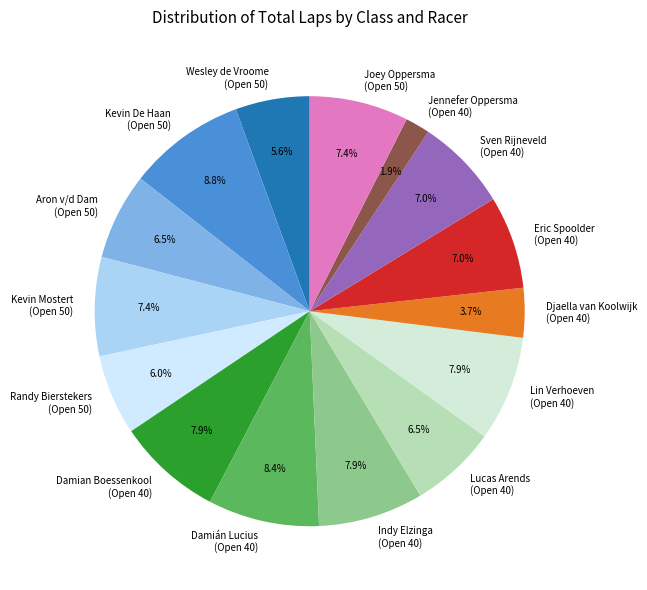

How many segments does this pie chart have?

15